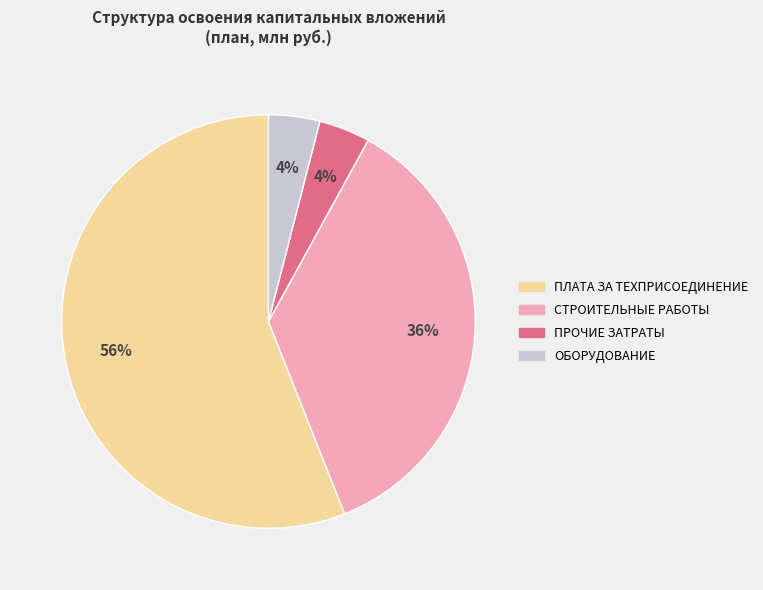

To the nearest percent, what is the difference between the largest and smallest slice percentages?

52%